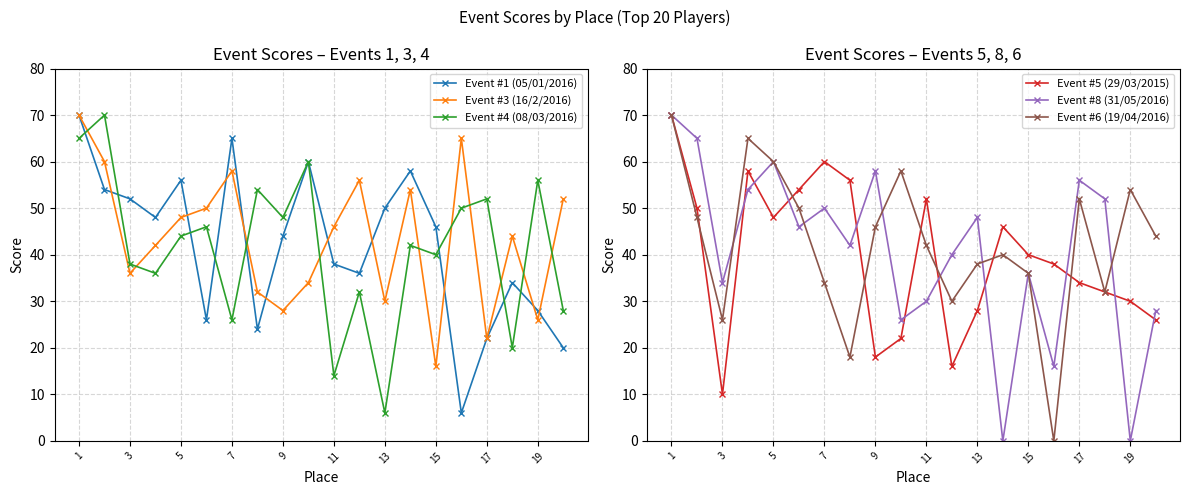

True or false: Event #1 (05/01/2016) has a value of 56 at 5.

True